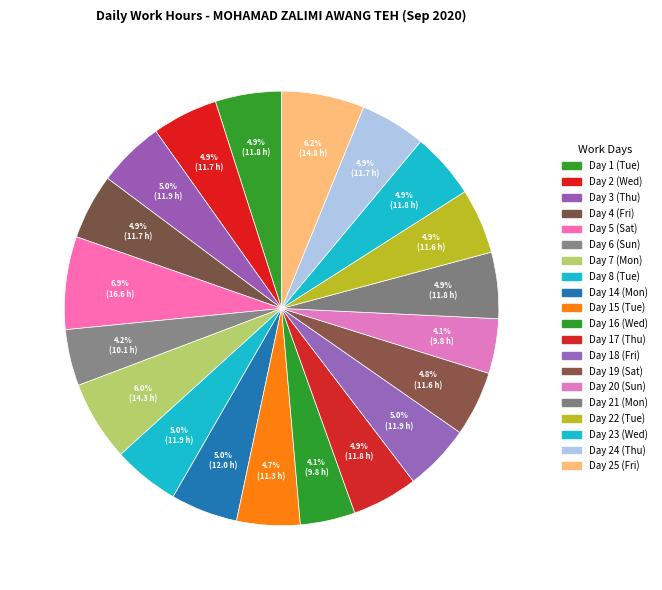

Count the number of slices in the pie.

20